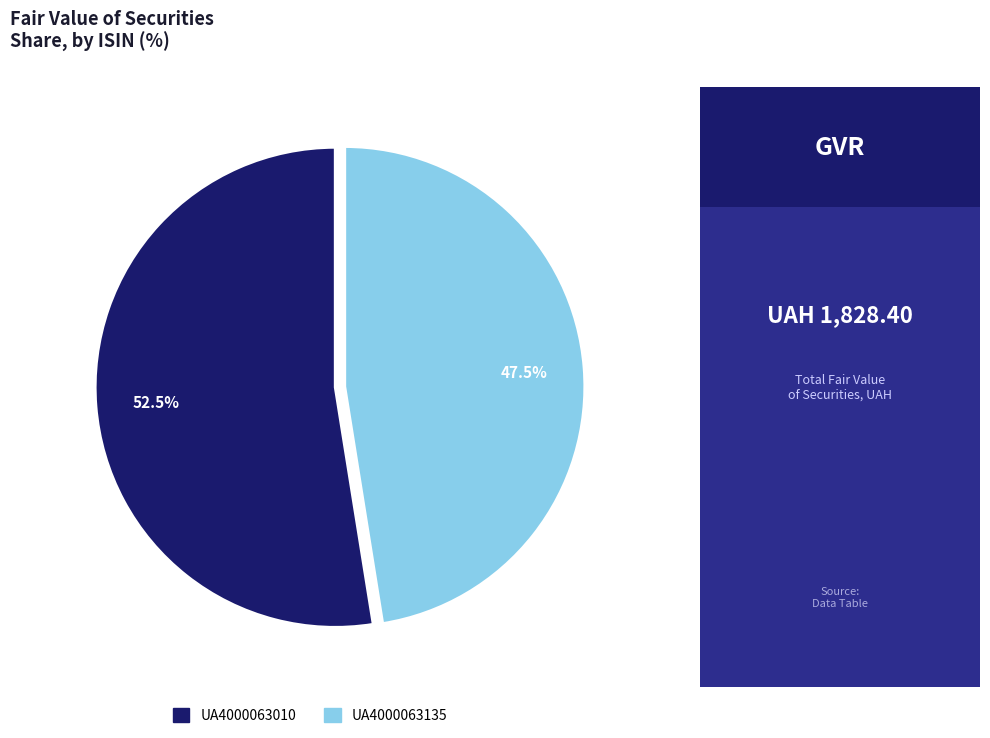

Rank the categories by value from lowest to highest.

UA4000063135, UA4000063010